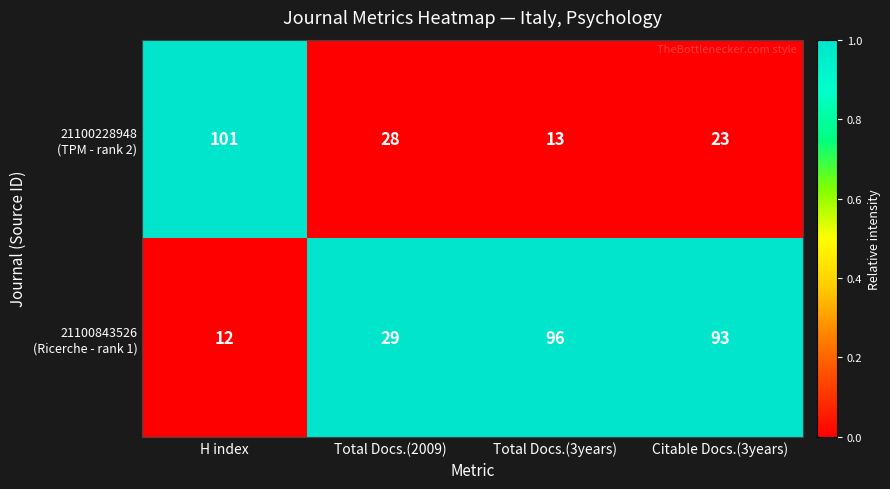

At which category is the sum across all series the highest?

Citable Docs.(3years)